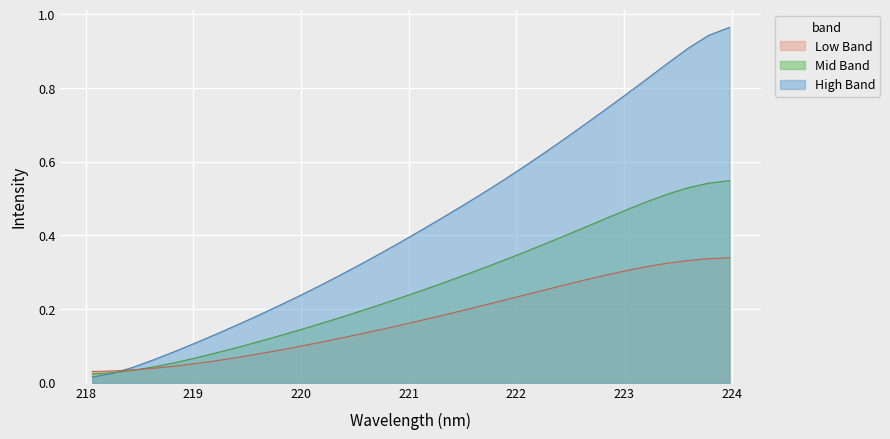

Between 223.9802 and 222.0721, which is larger?

223.9802